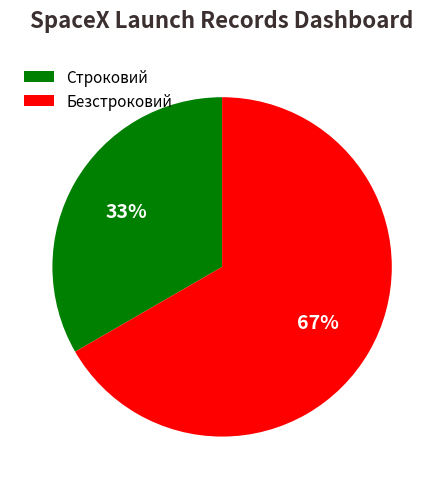

True or false: Безстроковий accounts for 67% of the total.

True